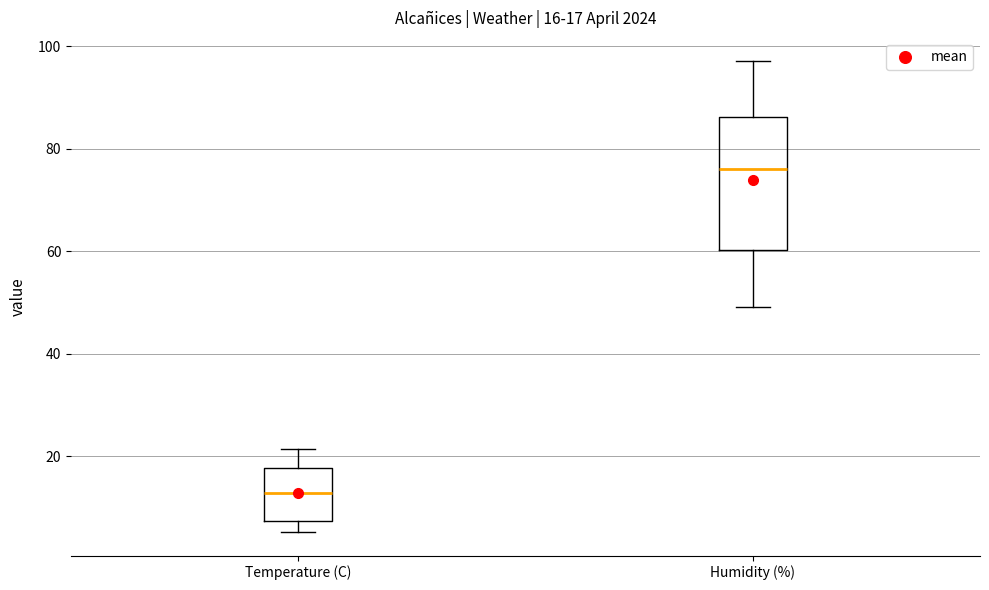

Which box's median line is the highest?

Humidity (%)